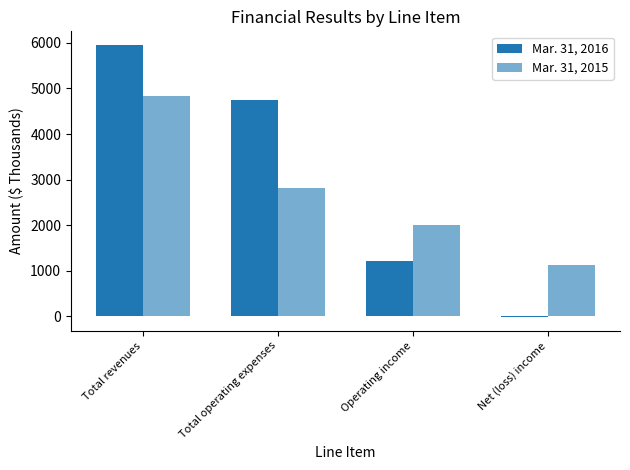

At which category does the chart reach its peak across all series?

Total revenues